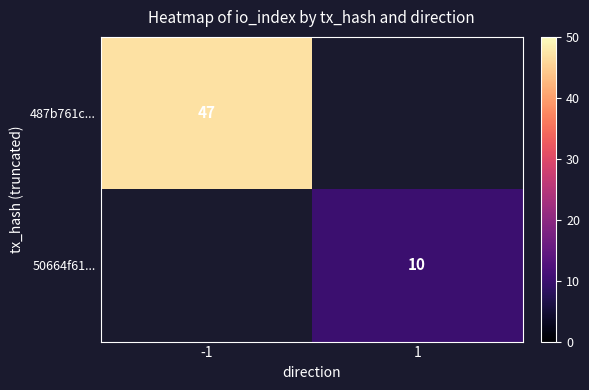

At how many categories does at least one series exceed 17?

1